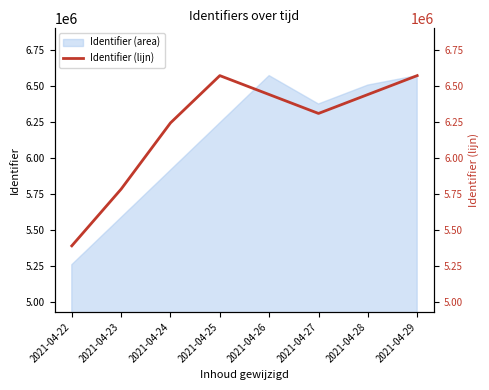

At which label does the data first exceed 6442213?

2021-04-25